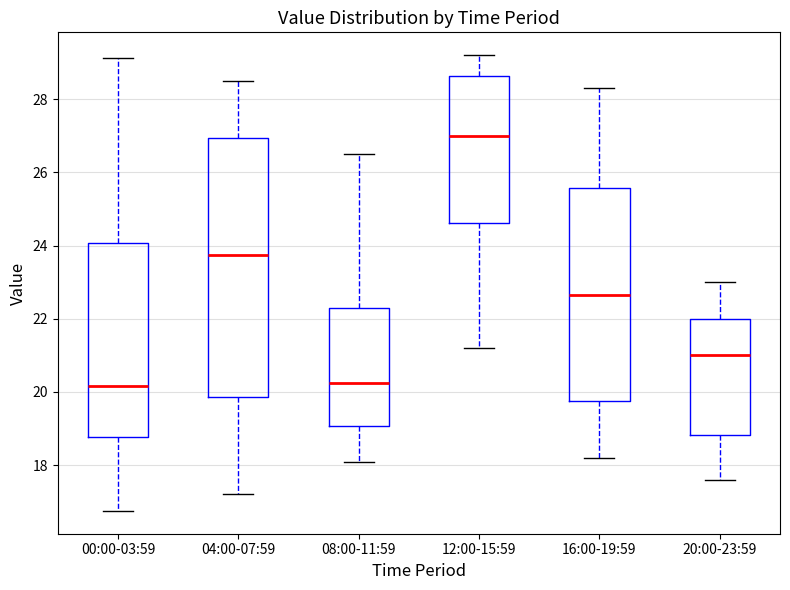

Where is the upper edge of the box for 00:00-03:59 on the y-axis? The values are not printed on the chart, so give them approximately, as read against the axis.

24.0